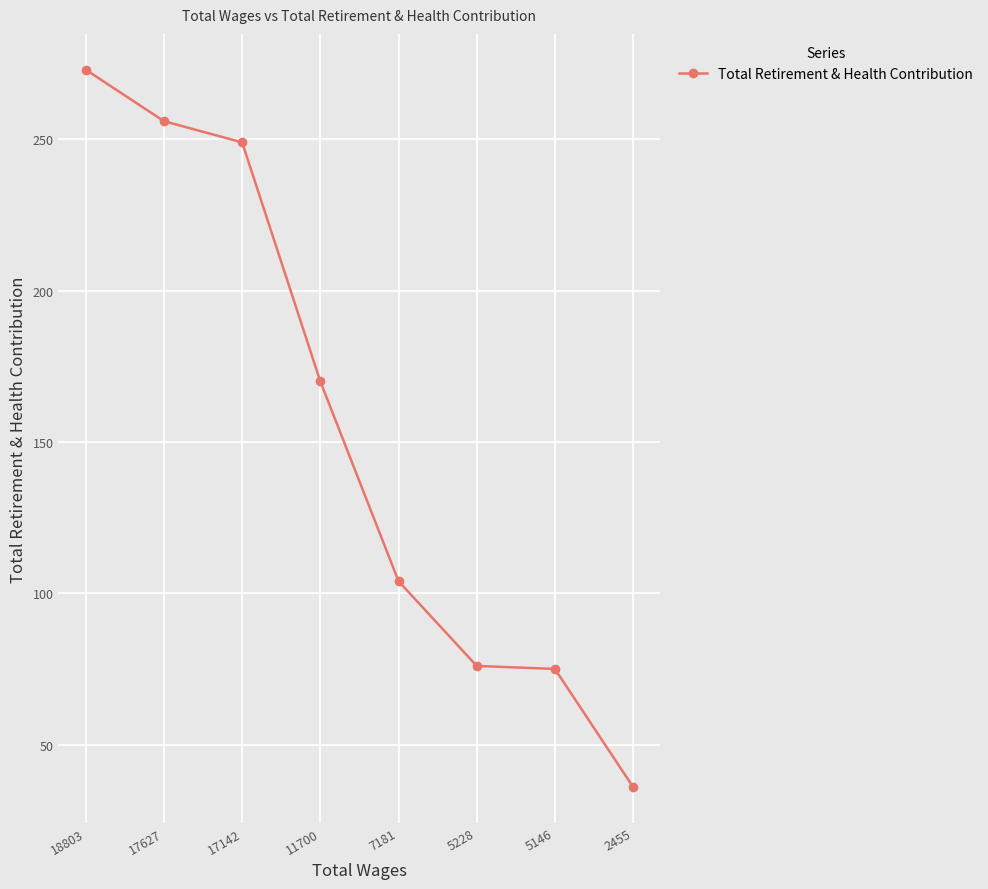

What is the difference between the values at 2455 and 17142?

213